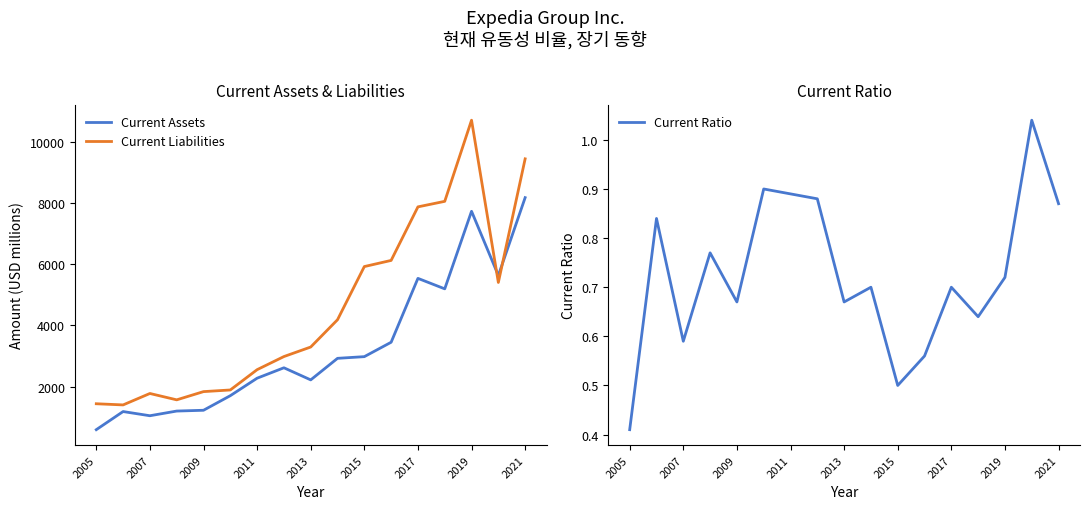

List the series in order of their peak value, highest first.

Current Liabilities, Current Assets, Current Ratio